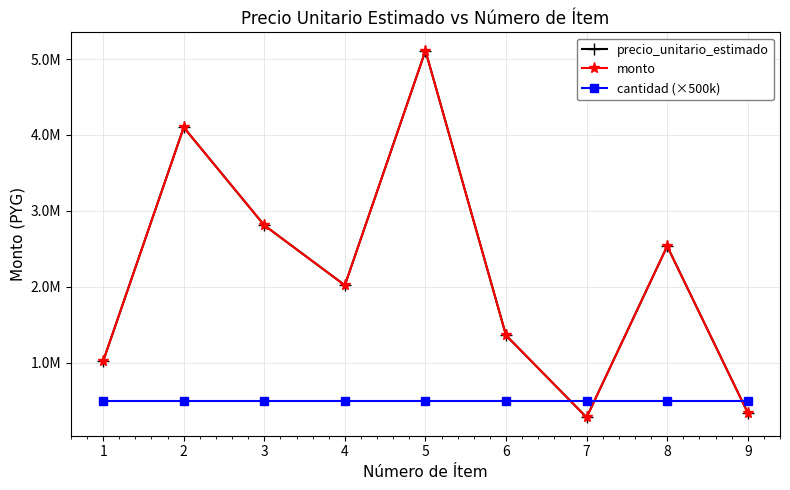

Does the chart have visible grid lines?

Yes